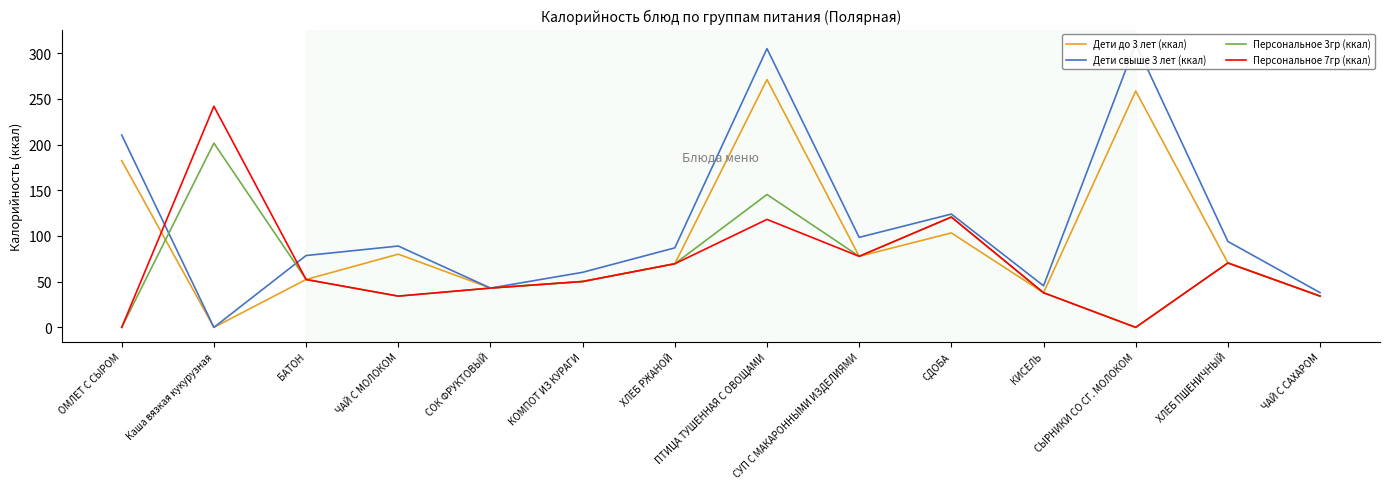

Where does the Дети свыше 3 лет (ккал) series first go above 89?

ОМЛЕТ С СЫРОМ